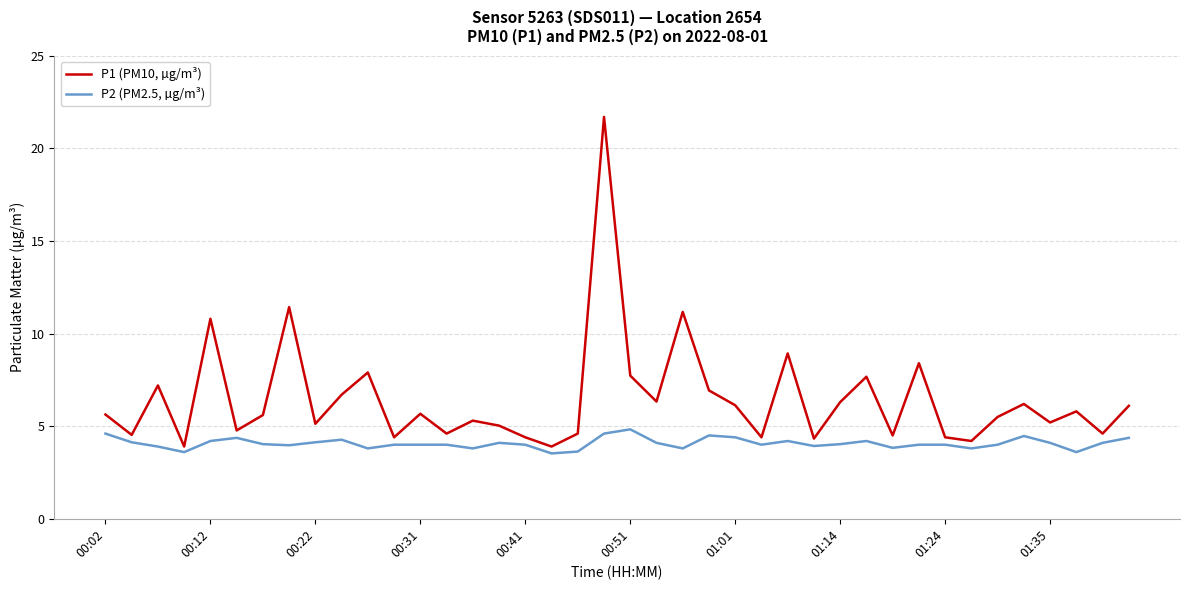

True or false: P1 (PM10, µg/m³) and P2 (PM2.5, µg/m³) intersect in this chart.

False